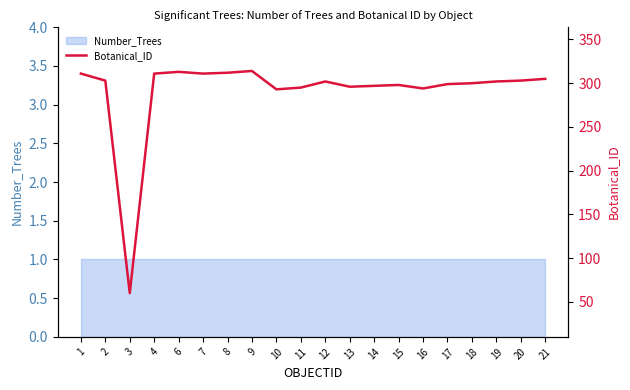

What is the difference between the maximum and minimum values?

254